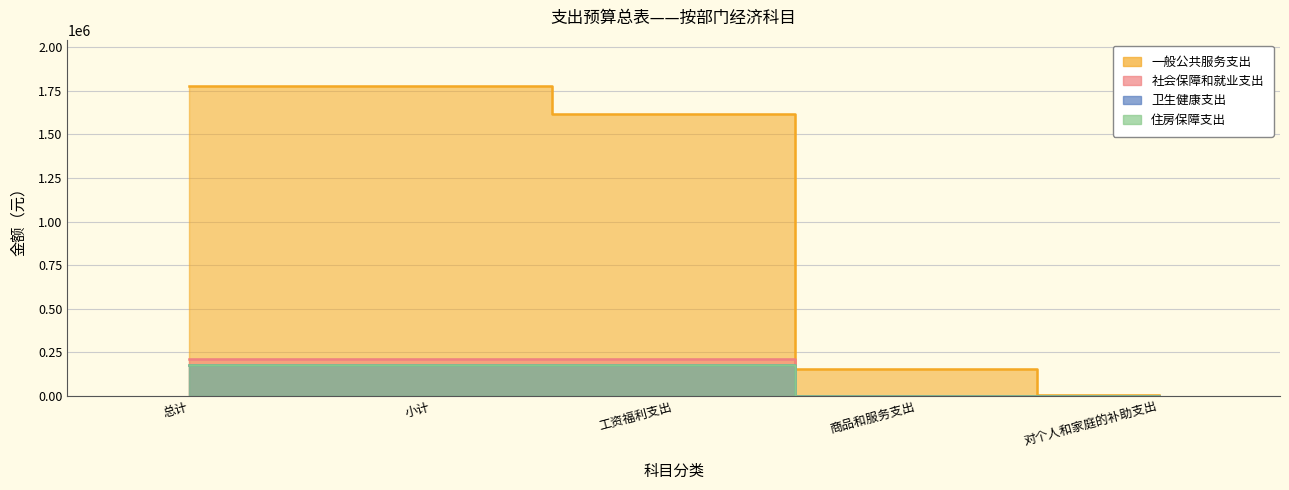

Rank the series at 对个人和家庭的补助支出 from lowest to highest value.

社会保障和就业支出, 卫生健康支出, 住房保障支出, 一般公共服务支出